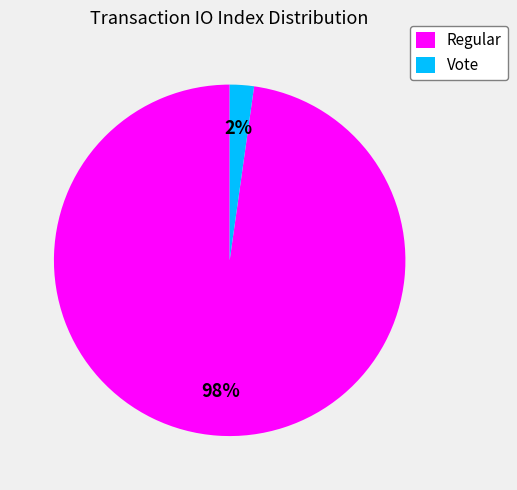

How many segments does this pie chart have?

2